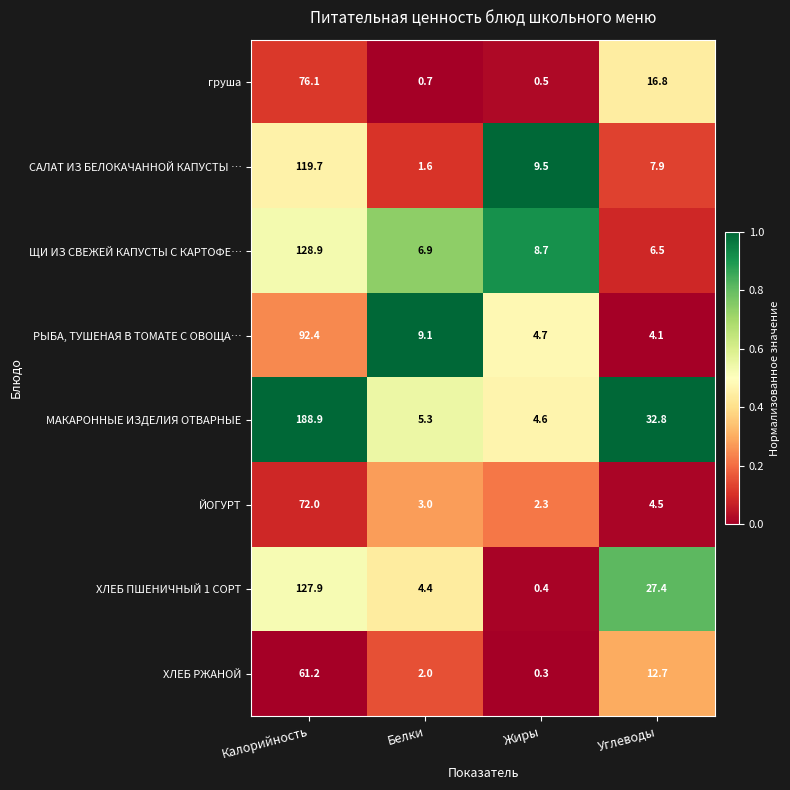

Which series has the widest spread of values?

МАКАРОННЫЕ ИЗДЕЛИЯ ОТВАРНЫЕ